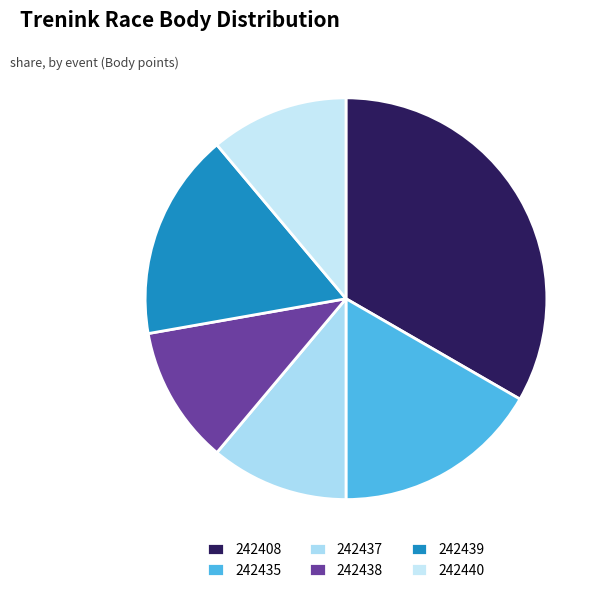

Which slice is the largest?

242408